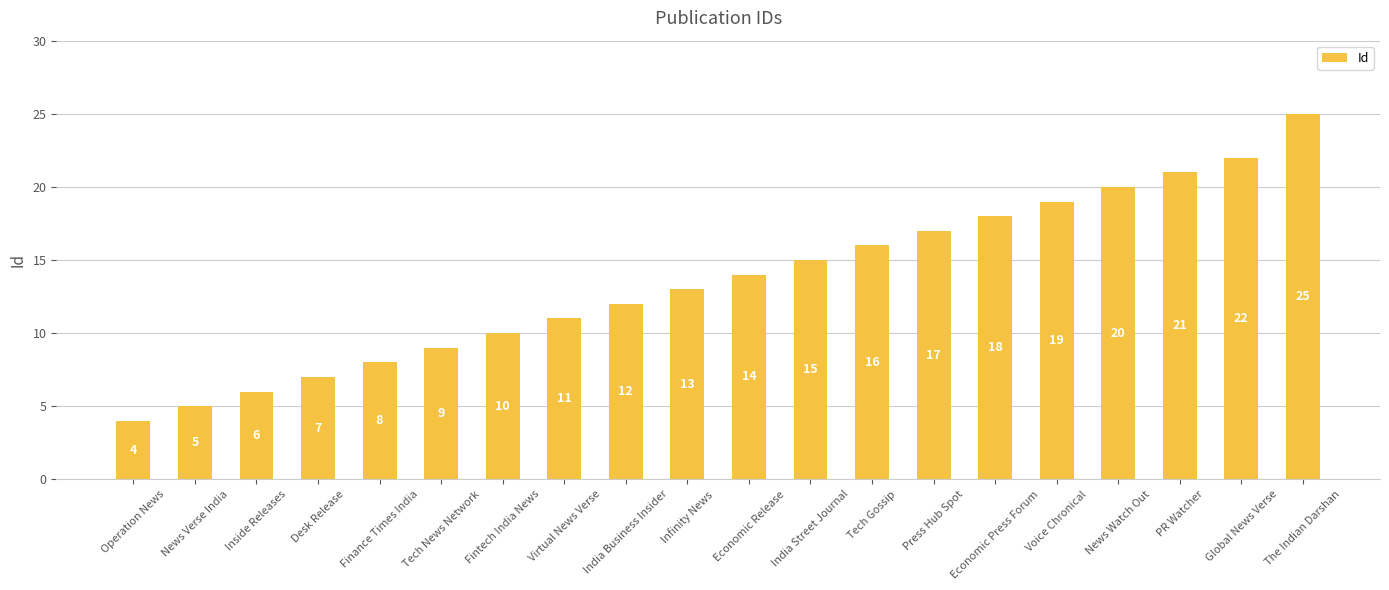

What is the difference between the second highest and second lowest values?

17